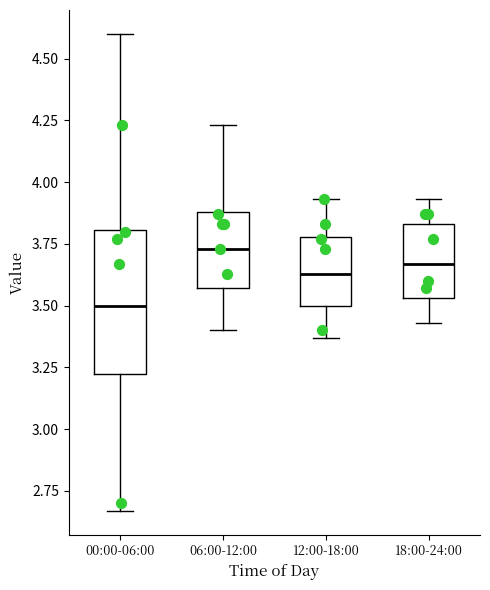

Reading left to right, read every box against the y-axis: the position of its median line, the range the box covers, and the ends of its whiskers. The values are not printed on the chart, so give them approximately, as read against the axis.

00:00-06:00: median 3.50, box 3.20 to 3.80, whiskers 2.65 to 4.60
06:00-12:00: median 3.75, box 3.55 to 3.90, whiskers 3.40 to 4.25
12:00-18:00: median 3.65, box 3.50 to 3.80, whiskers 3.35 to 3.95
18:00-24:00: median 3.65, box 3.55 to 3.85, whiskers 3.45 to 3.95